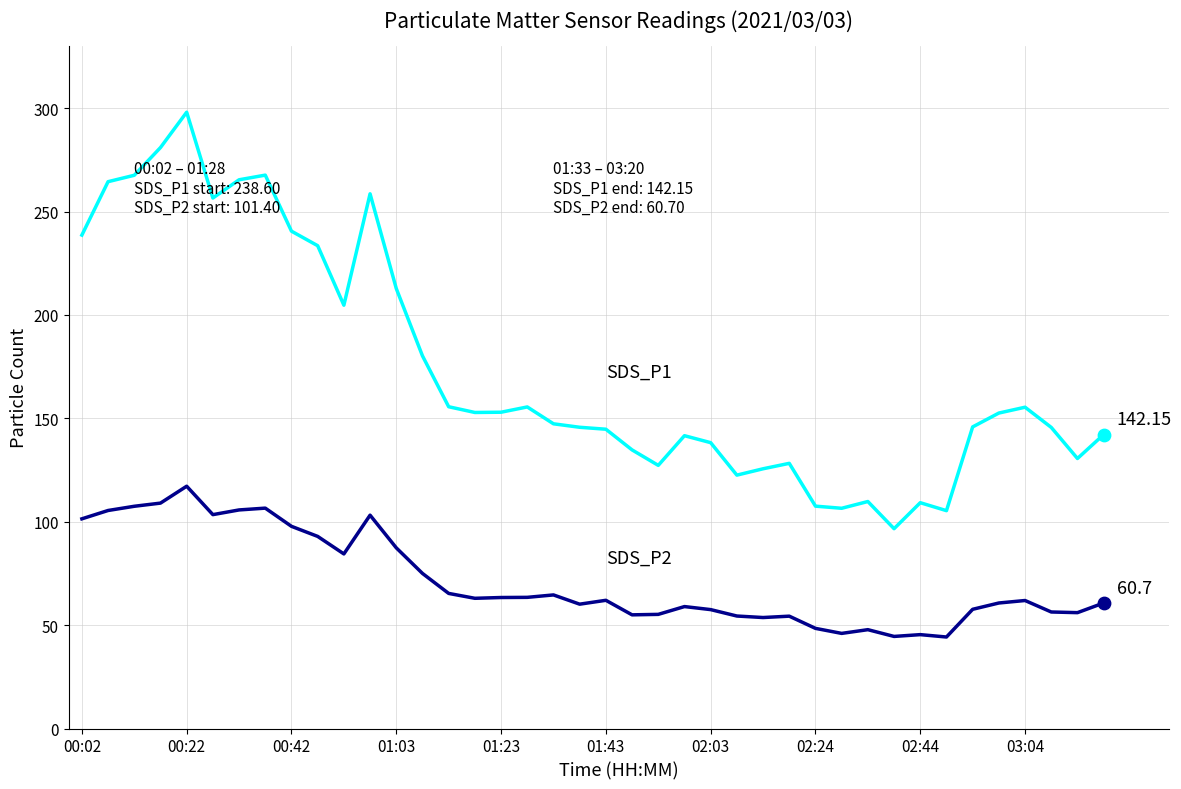

At which category is the sum across all series the highest?

00:22